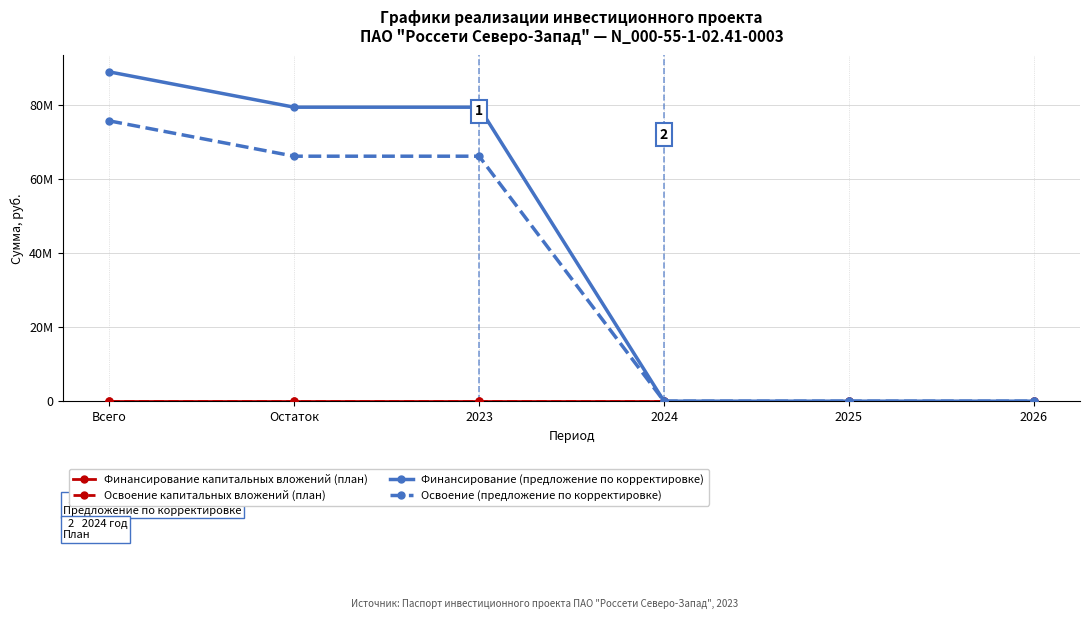

Does the chart display data point markers on the line(s)?

Yes